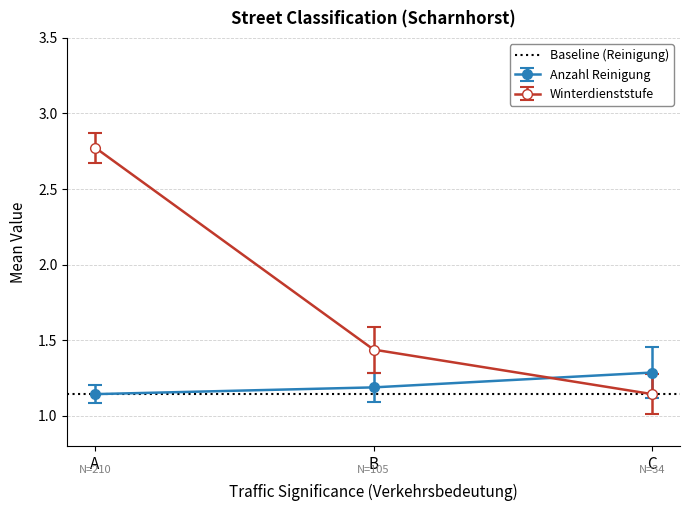

Is it true that the value at B is 1.0?

False